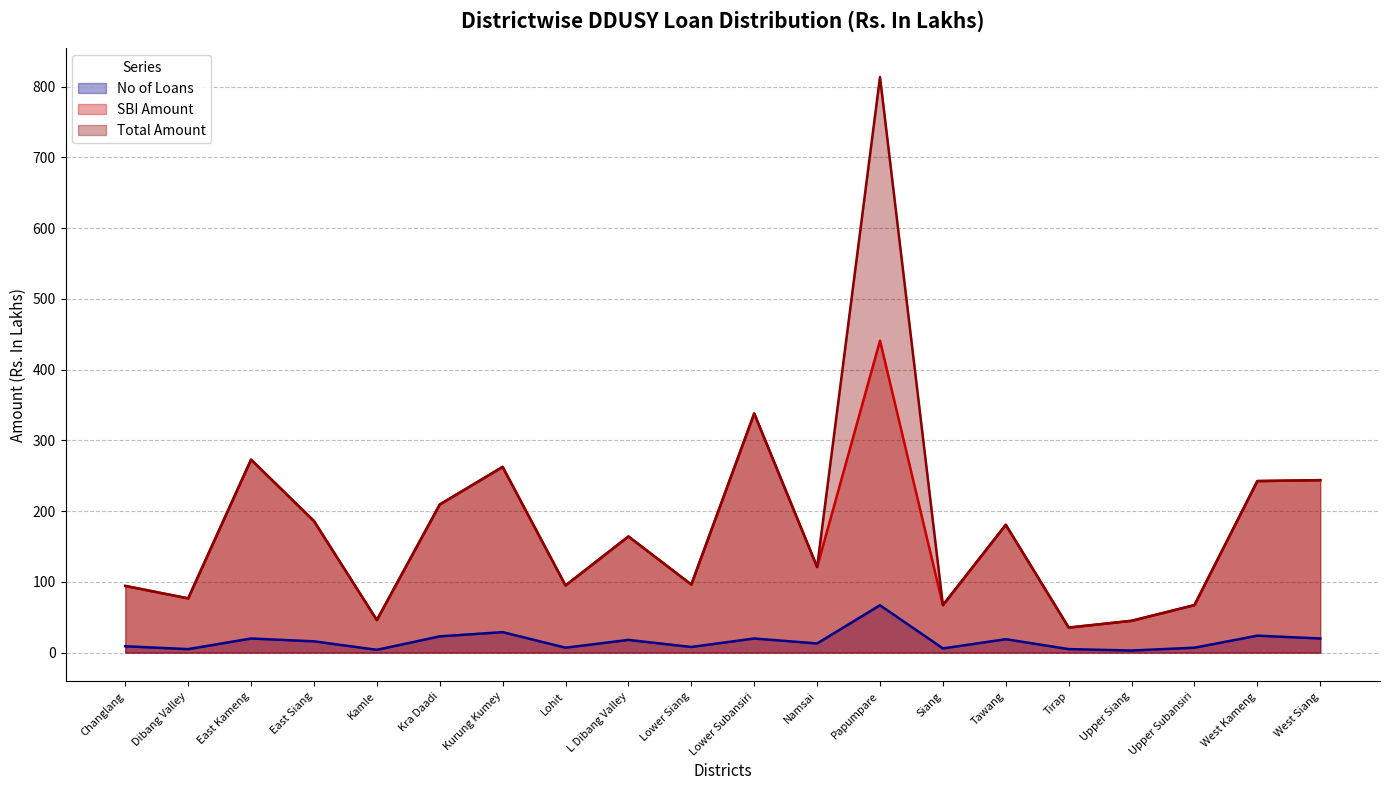

Which series has the largest total across all categories?

Total Amount